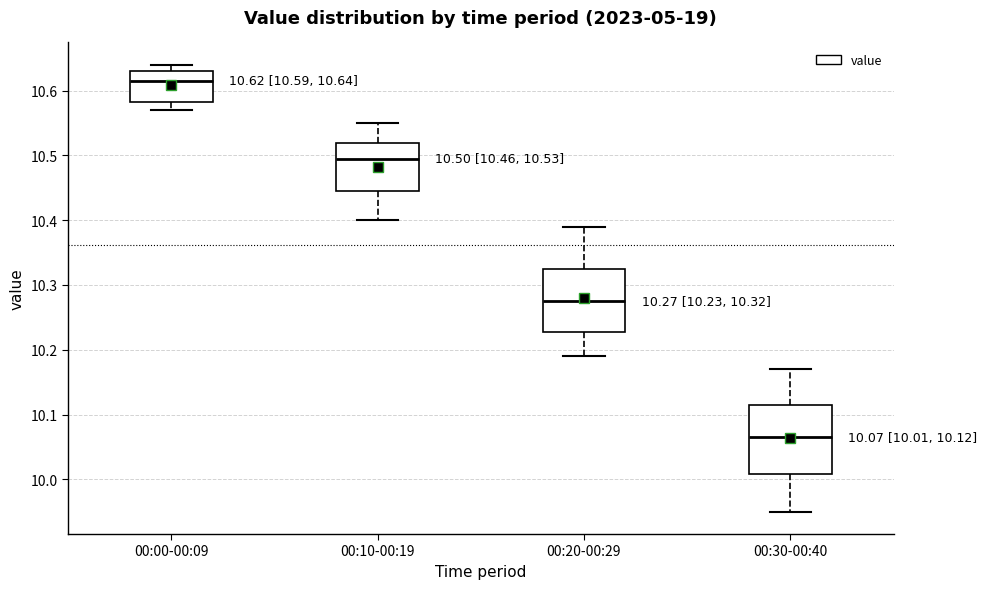

Which box's median line is the highest?

00:00-00:09